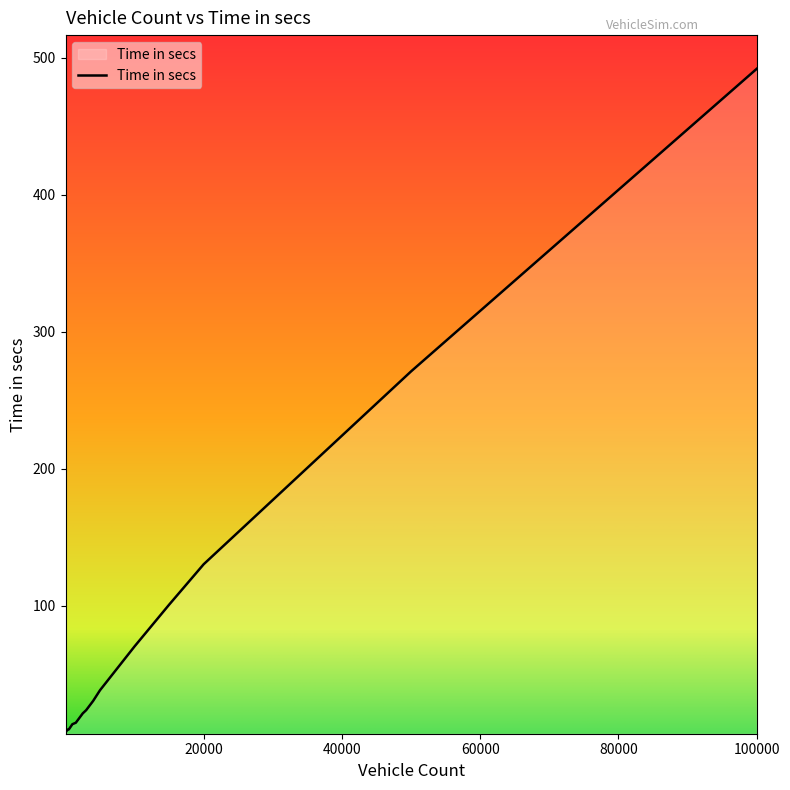

What is the difference between the maximum and minimum values?

484.4